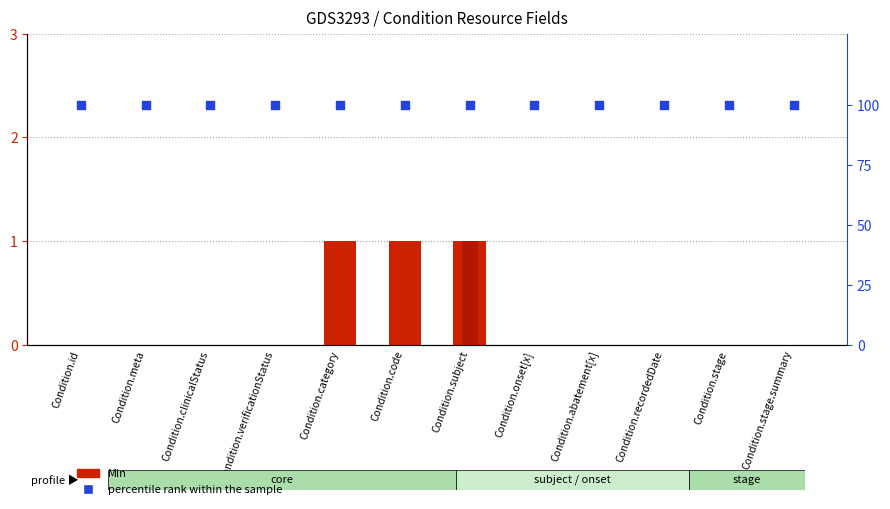

Which series reaches the maximum Y coordinate?

percentile rank within the sample